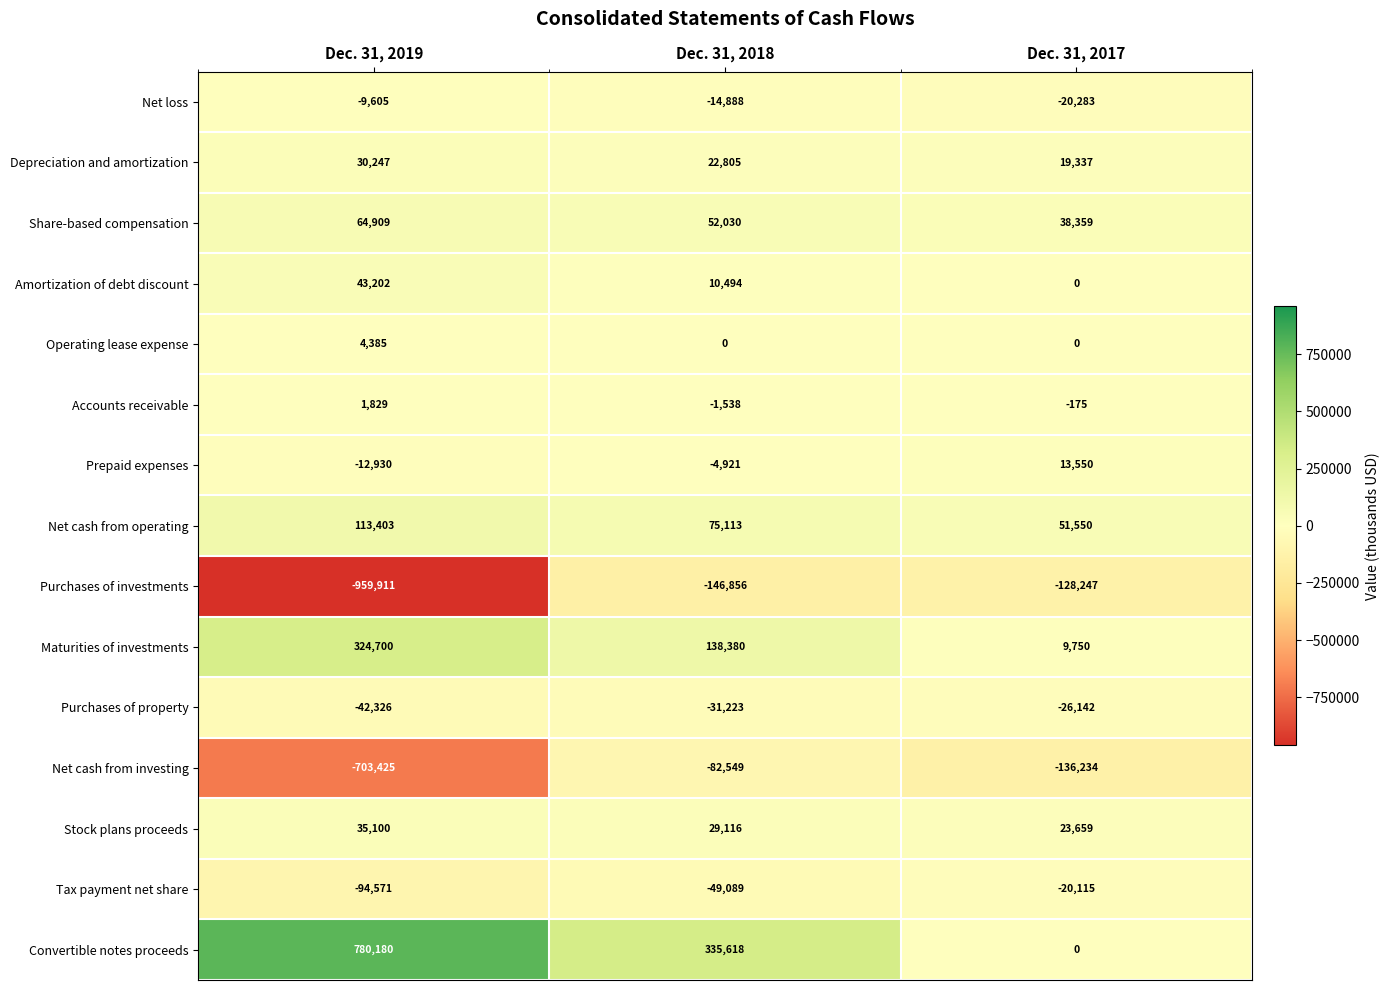

Count the number of categories in the chart.

3